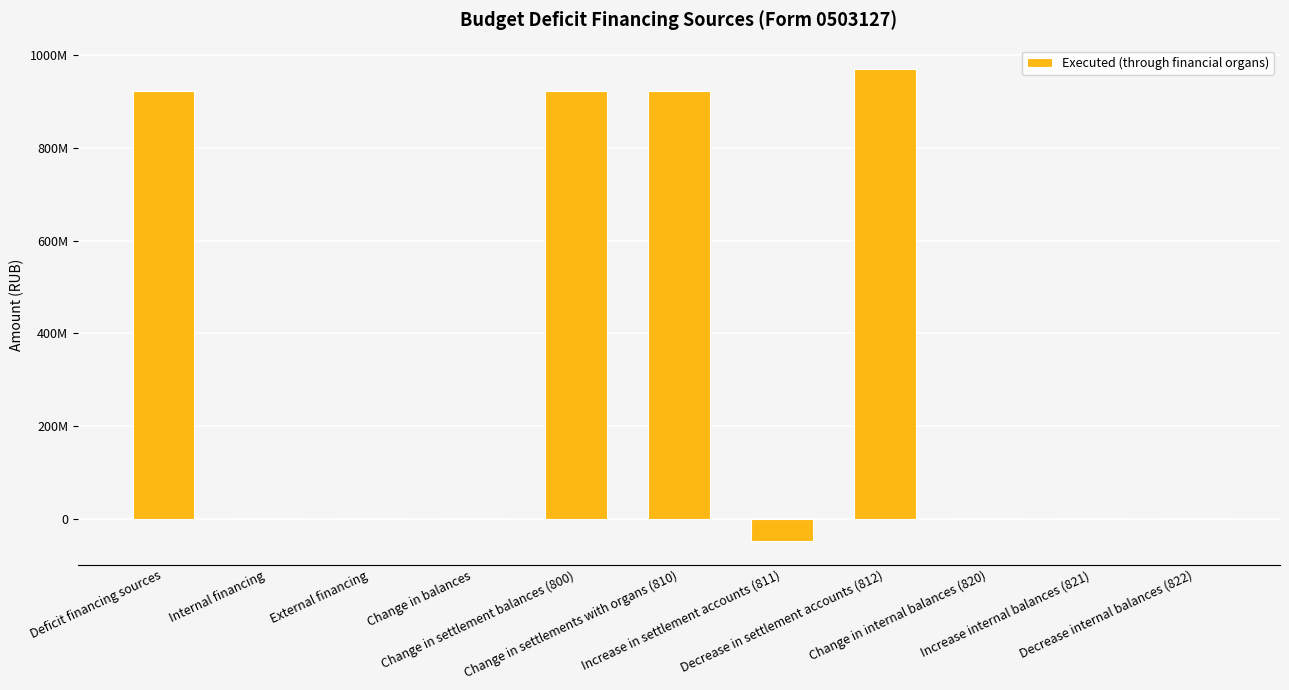

Which category has the highest value across all series?

Decrease in settlement accounts (812)